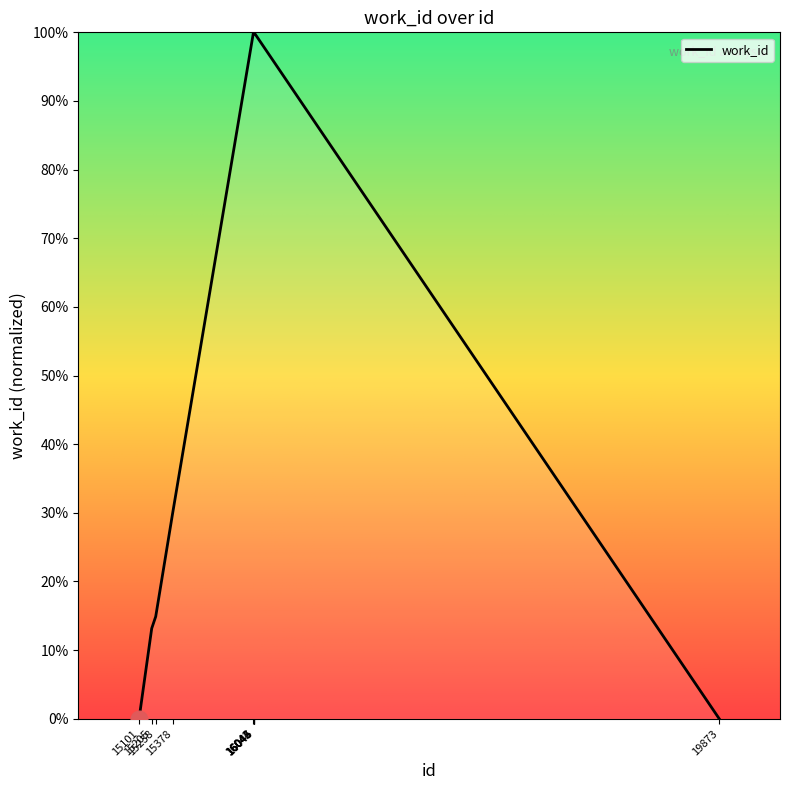

Reading right to left, extract all data points from this chart.

0.0	100.0	100.0	100.0	100.0	100.0	30.0	14.9	13.2	0.0